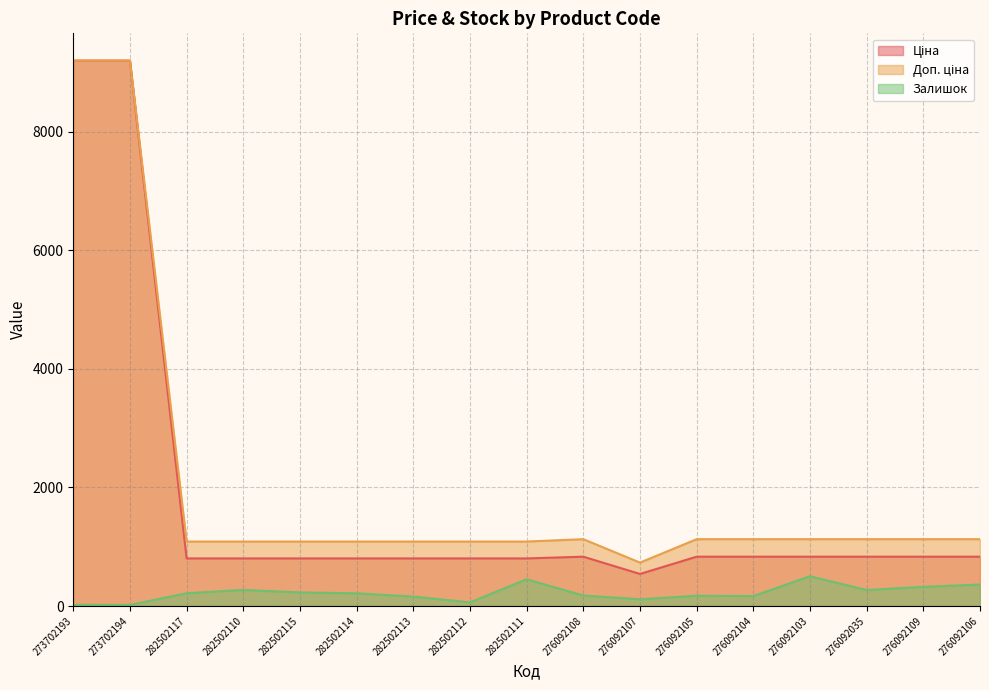

At which label does Залишок reach its minimum?

273702194